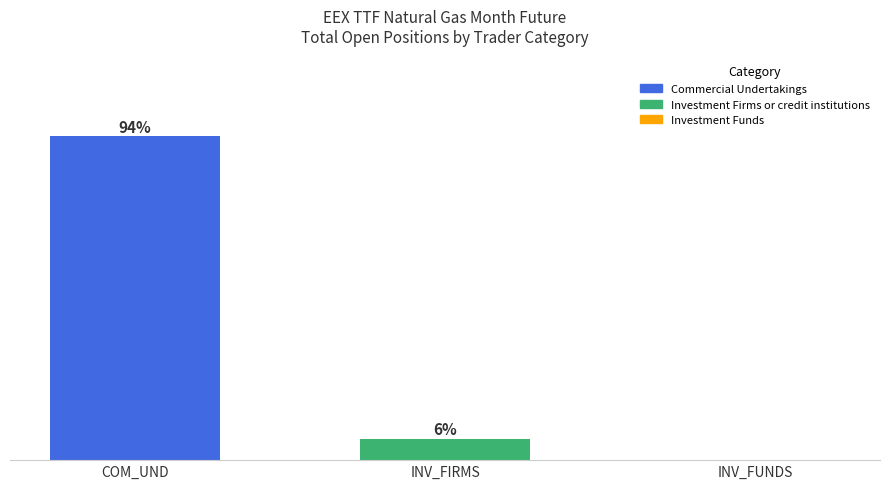

Which has a higher value, COM_UND or INV_FUNDS?

COM_UND